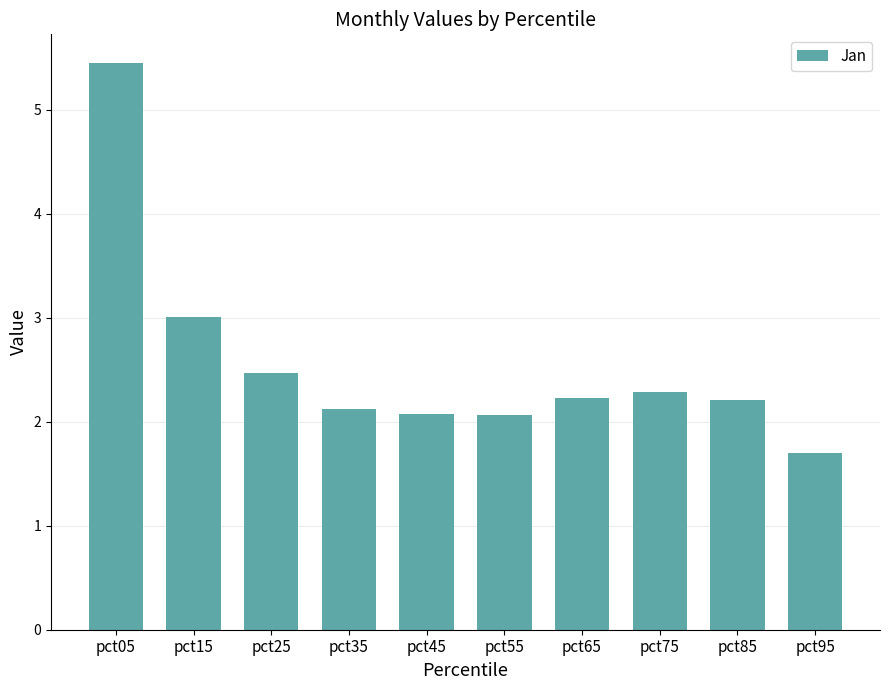

What is the maximum value shown in the chart?

5.5